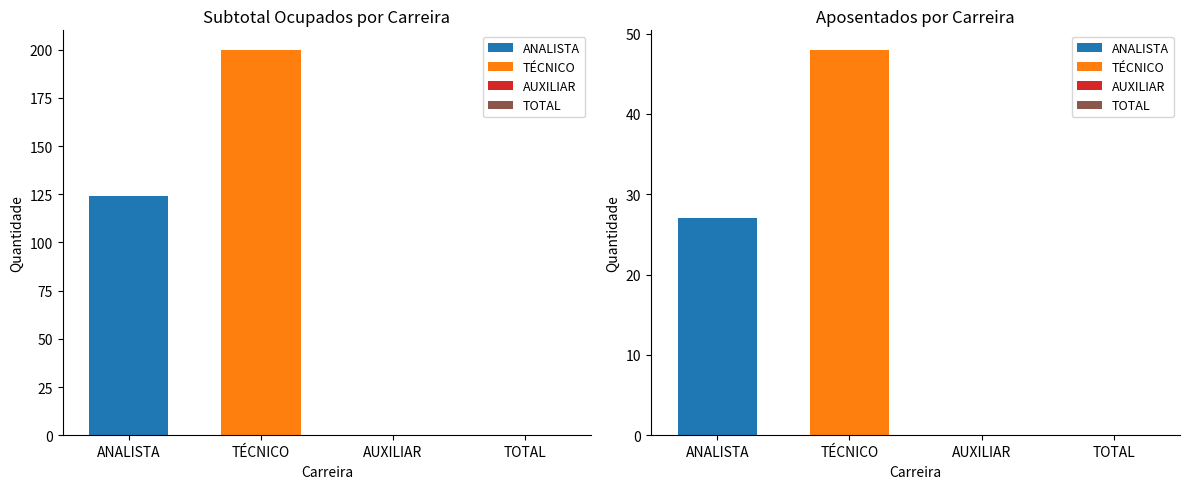

The value of Subtotal Ocupados at TÉCNICO is 200. True or false?

True